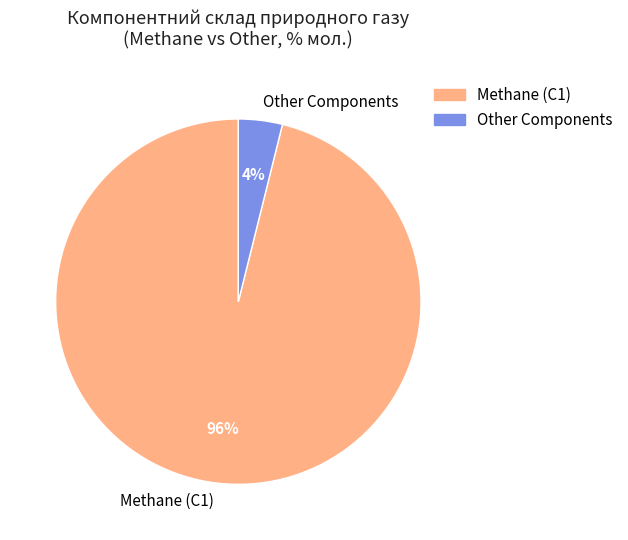

Is the sum of Methane (С1) and Other Components greater than half?

Yes